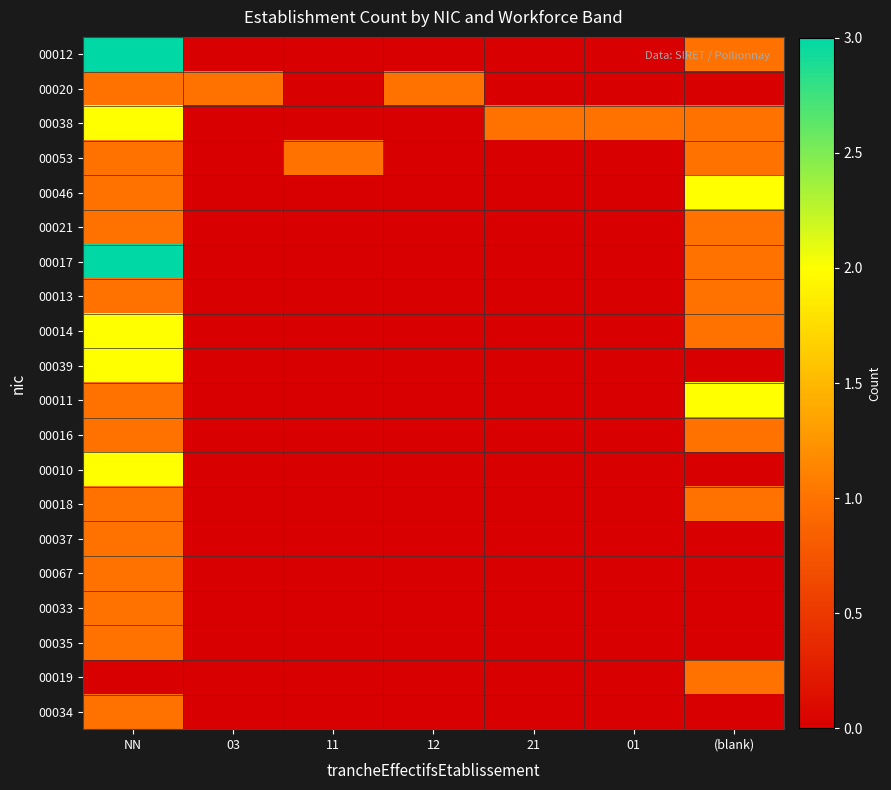

List the series in order of their peak value, lowest first.

00020, 00053, 00021, 00013, 00016, 00018, 00037, 00067, 00033, 00035, 00019, 00034, 00038, 00046, 00014, 00039, 00011, 00010, 00012, 00017